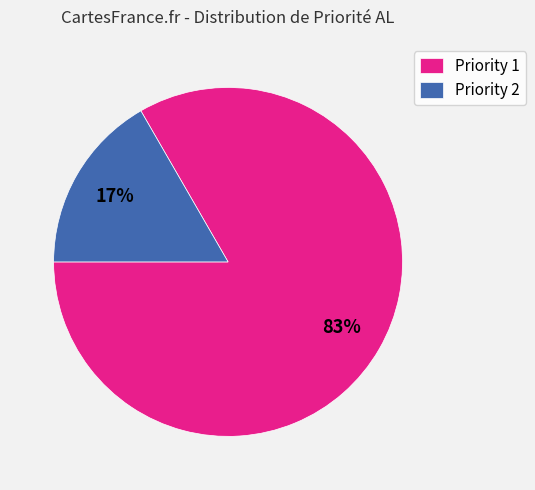

Is there a majority slice in this chart?

Yes